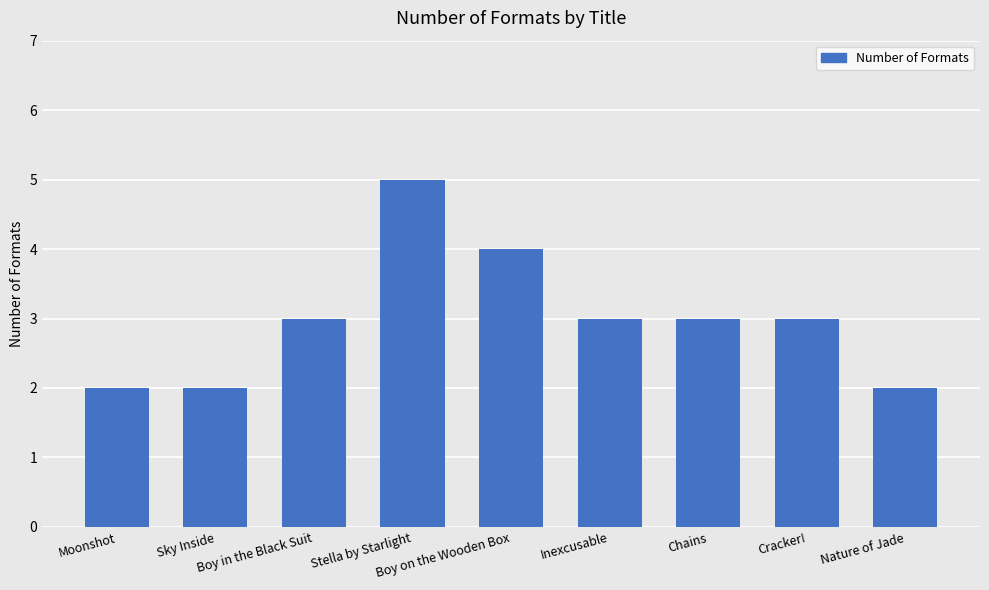

What is the sum of all values?

27